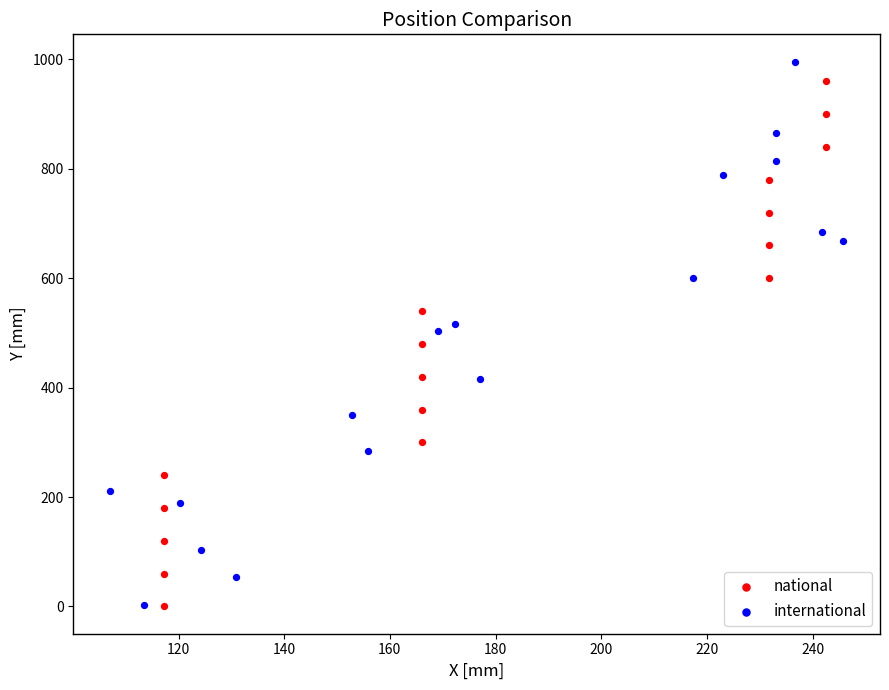

Which series has the widest spread of Y values?

international